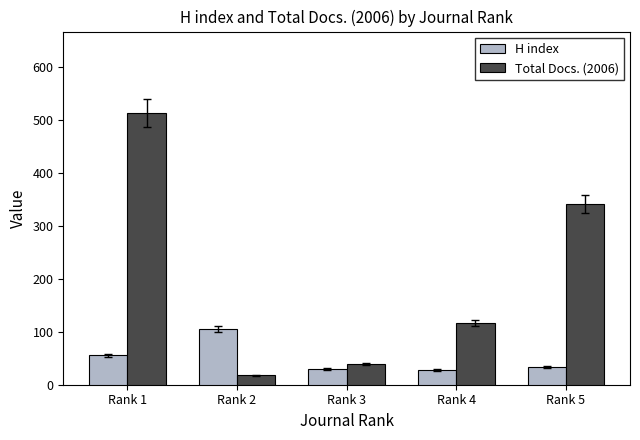

How many data points in Total Docs. (2006) are less than 117?

2